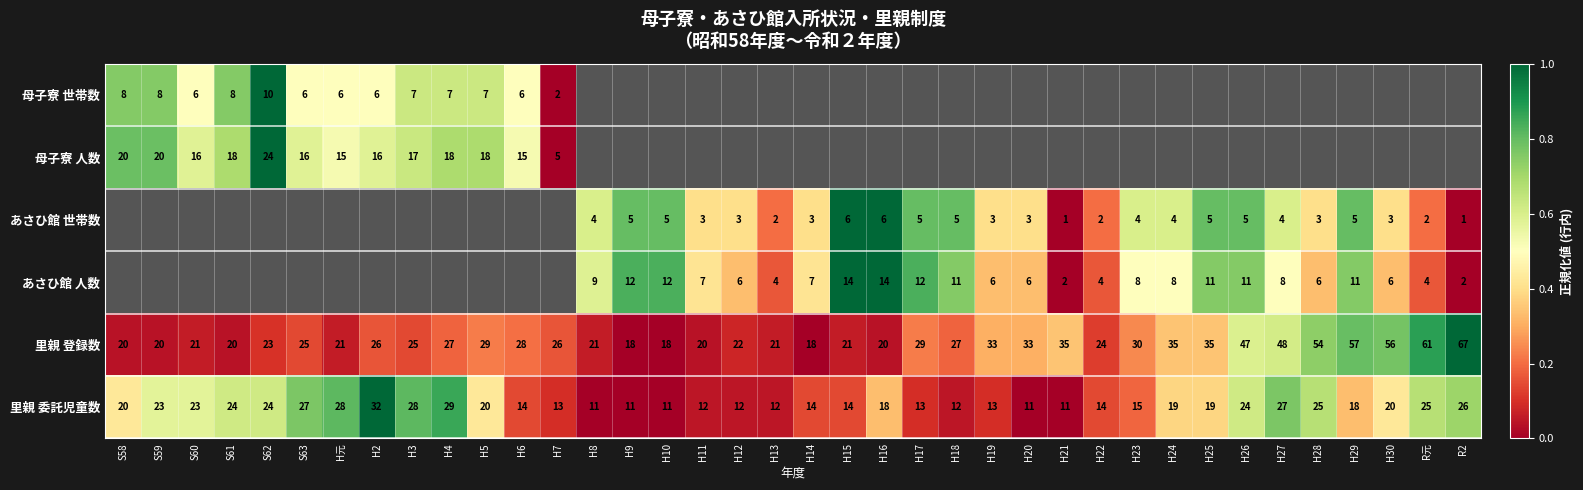

The value of 里親 委託児童数 at R2 is 1.1. True or false?

False